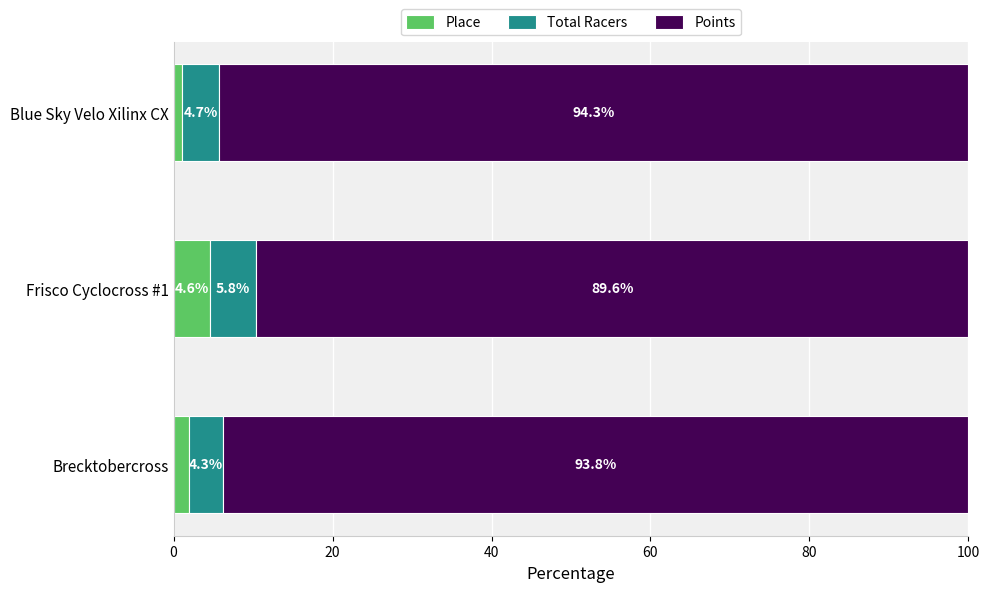

The value of Place at Frisco Cyclocross #1 is 4.6. True or false?

True